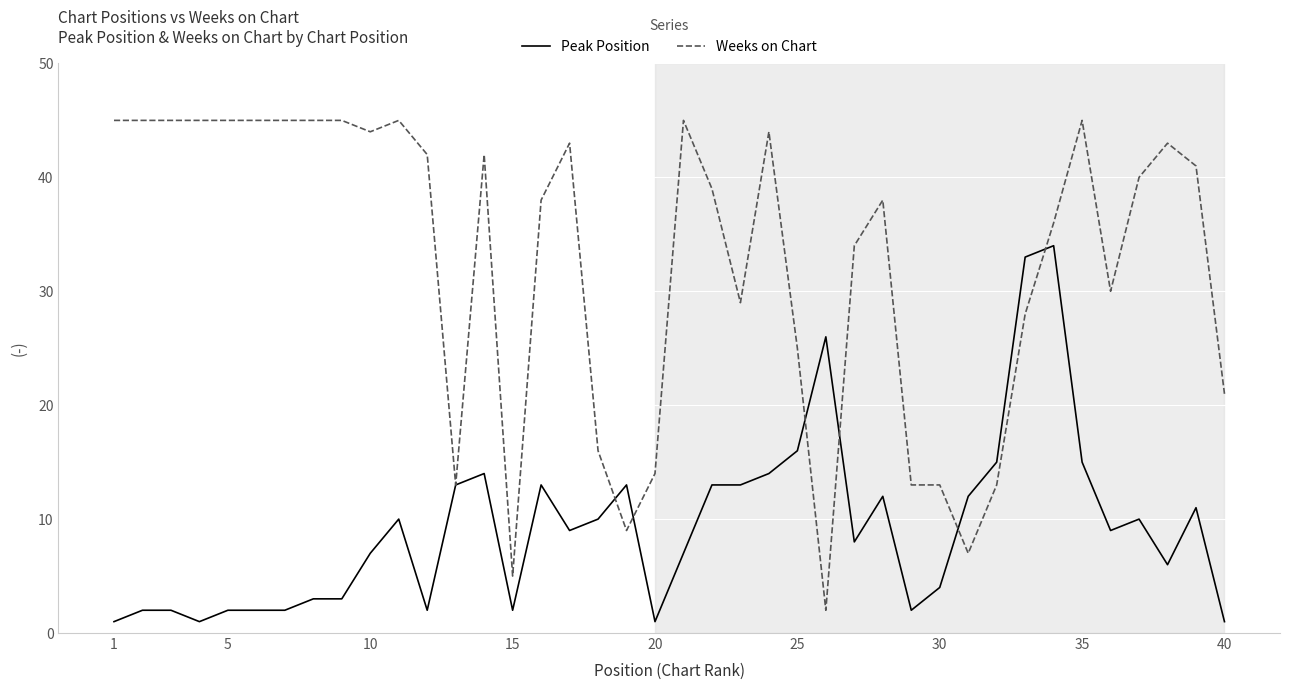

Count the number of data series in this chart.

2